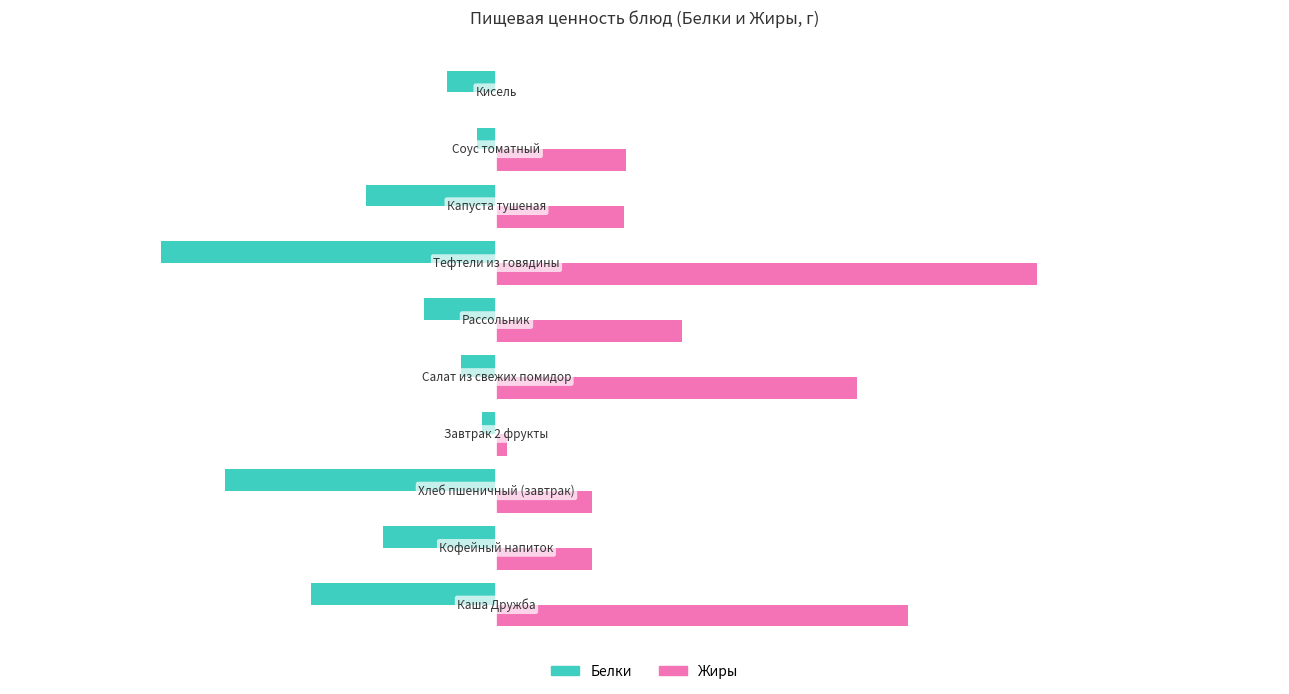

Which series has the largest total across all categories?

Жиры